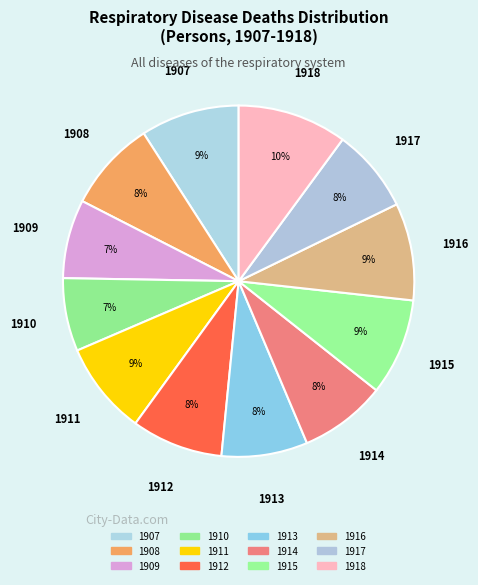

True or false: 1908 accounts for 20% of the total.

False